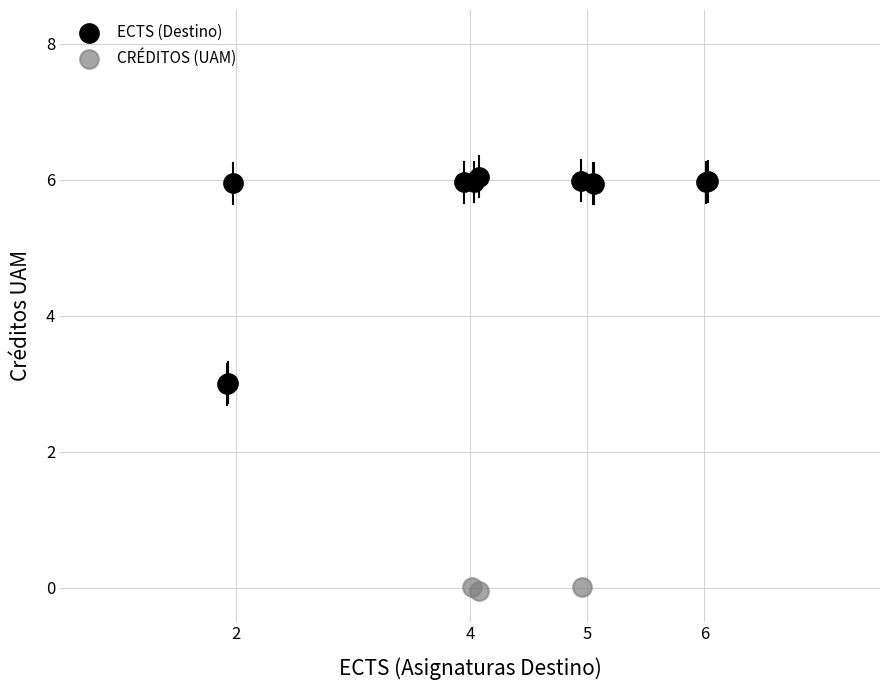

Which series reaches the minimum Y coordinate?

CRÉDITOS (UAM)